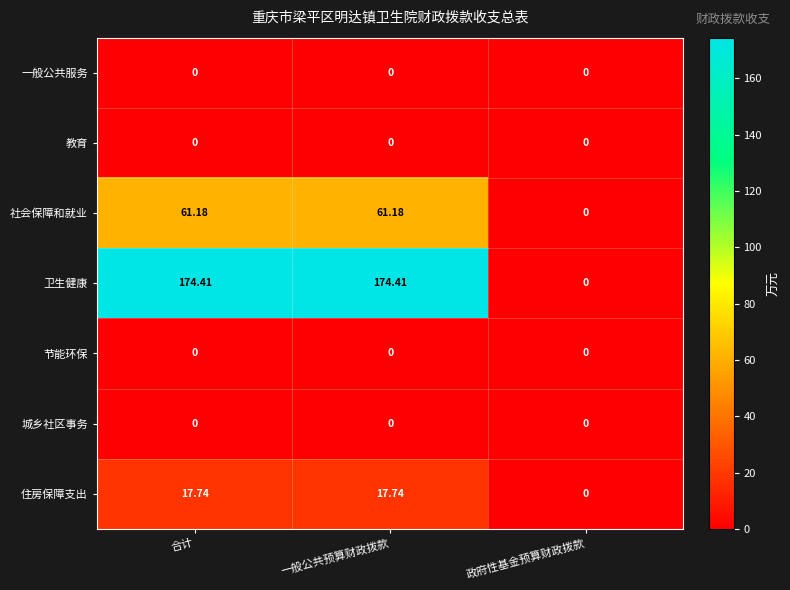

Is the value of 城乡社区事务 at 合计 greater than the value of 住房保障支出 at 一般公共预算财政拨款?

No